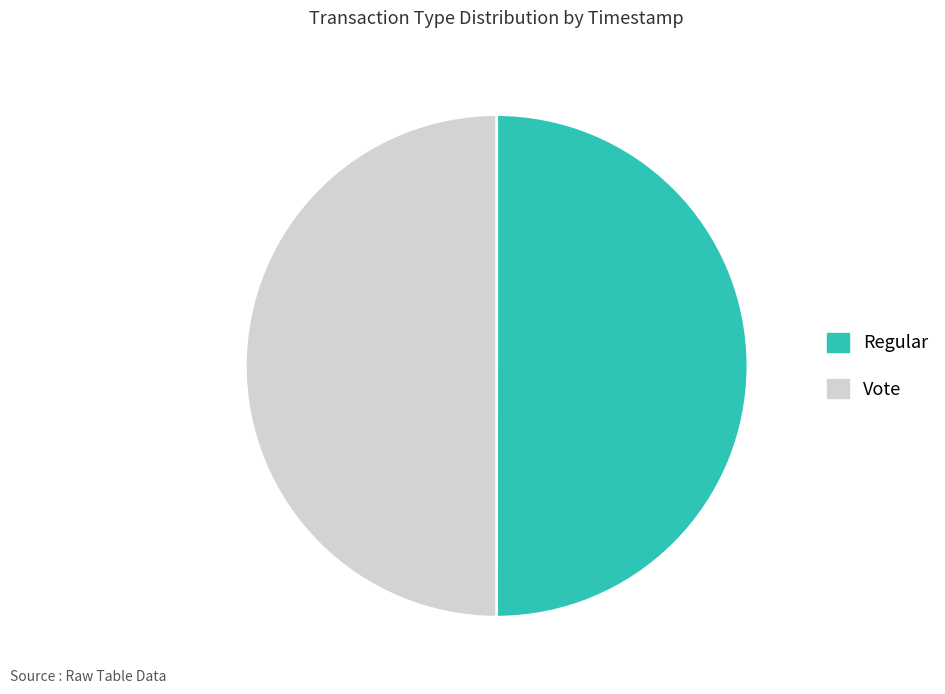

Do Regular and Vote together represent more than half of the pie?

Yes